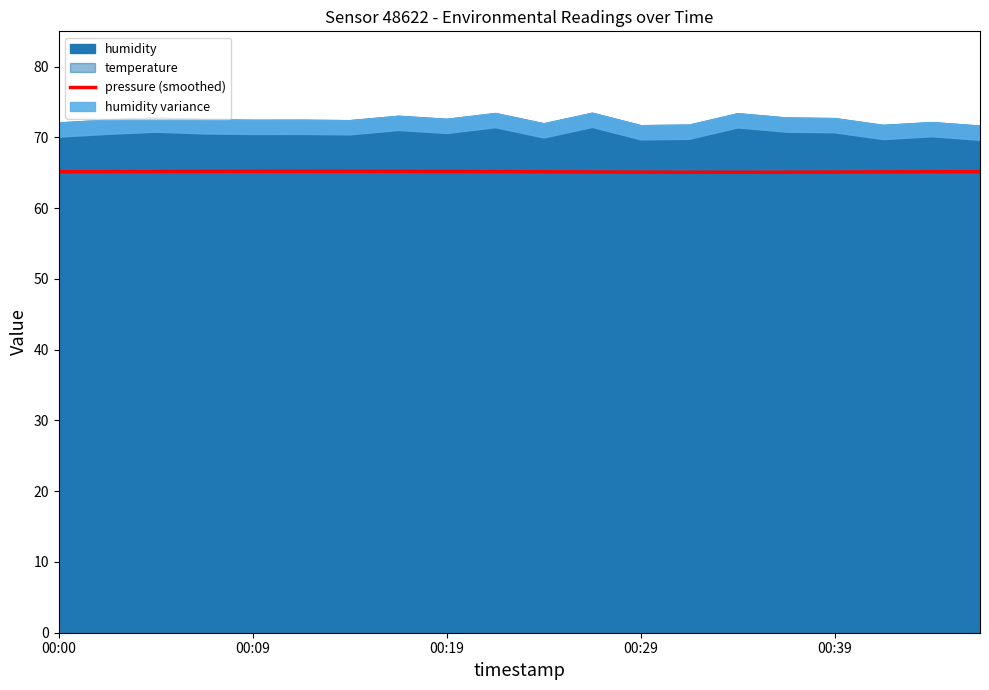

What is the highest value of the pressure (smoothed) series?

65.2